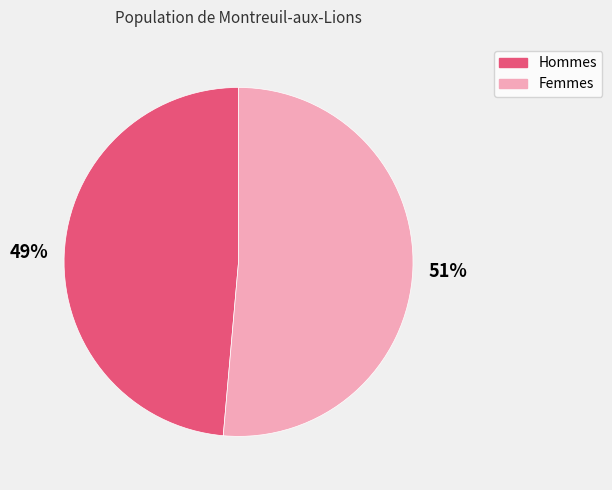

Is there any slice that represents more than half of the pie?

Yes